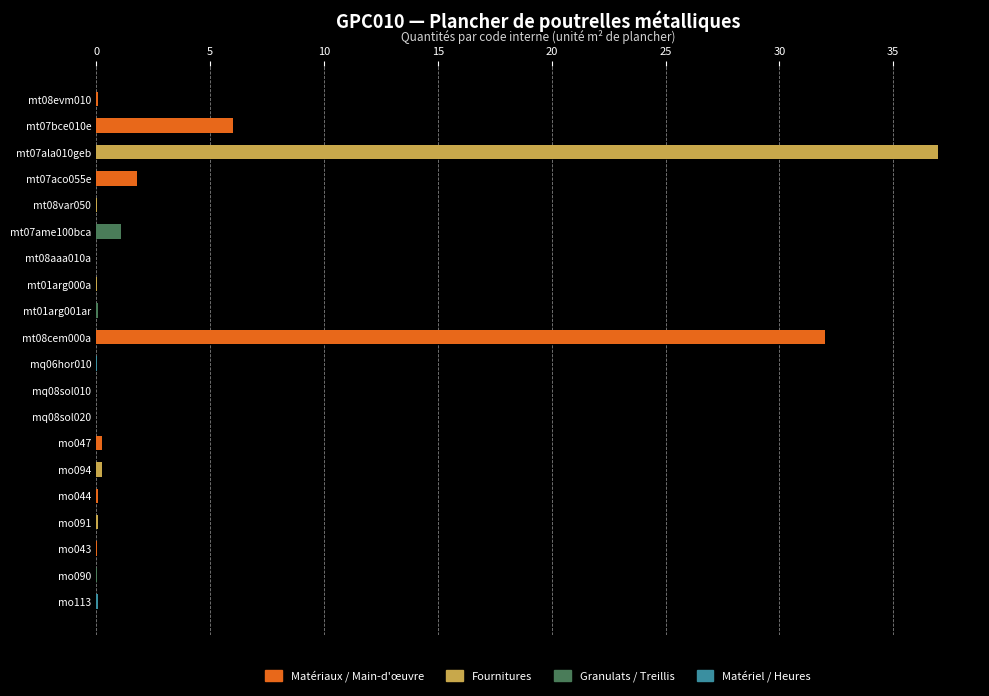

Which label corresponds to the largest value in the chart?

mt07ala010geb